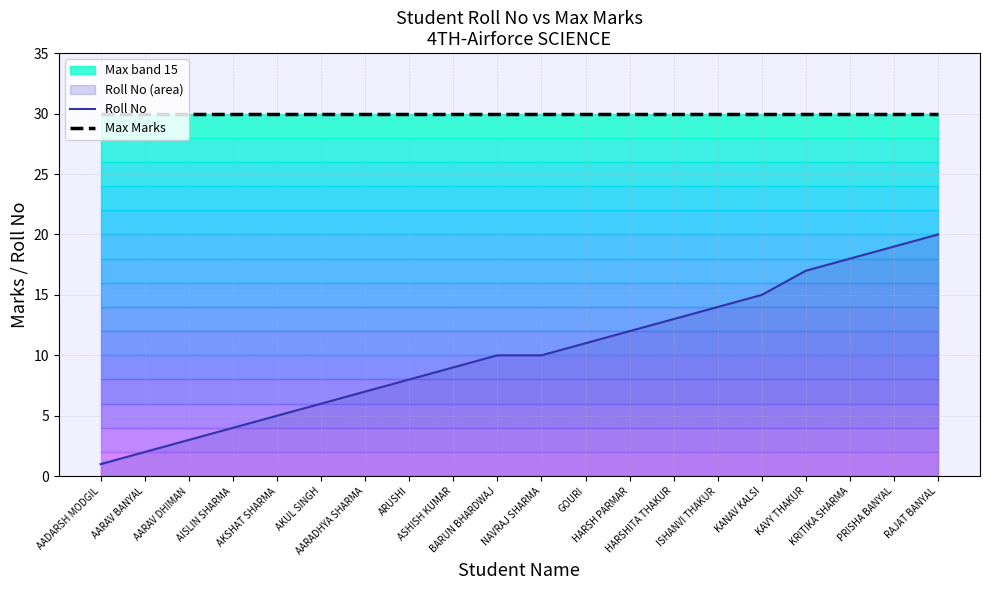

What is the approximate value of Max Marks at AADARSH MODGIL?

30